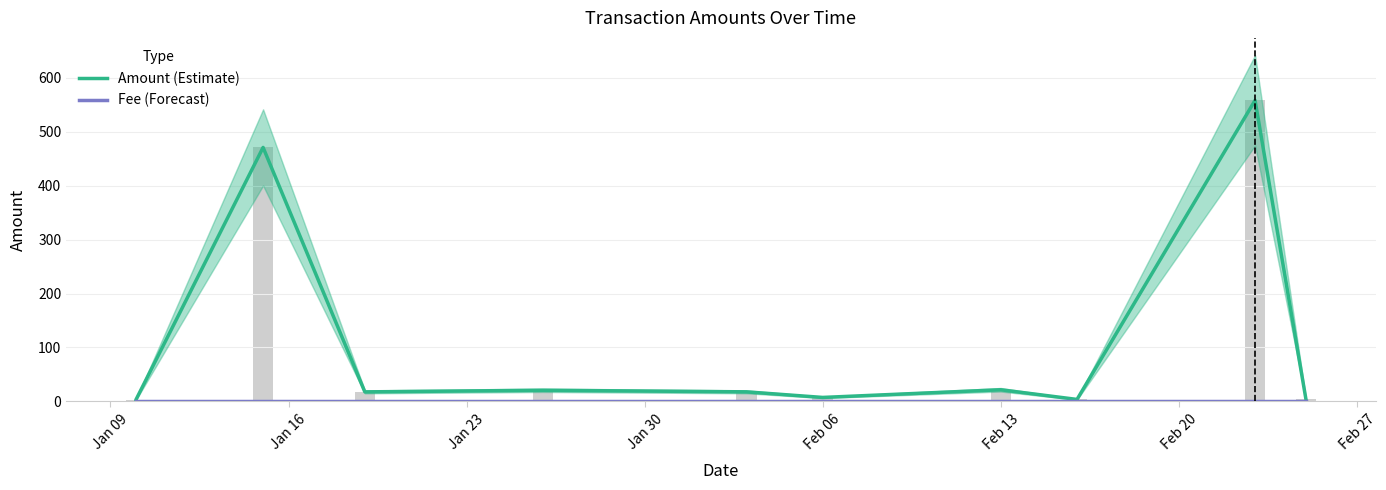

Count the number of data series in this chart.

2